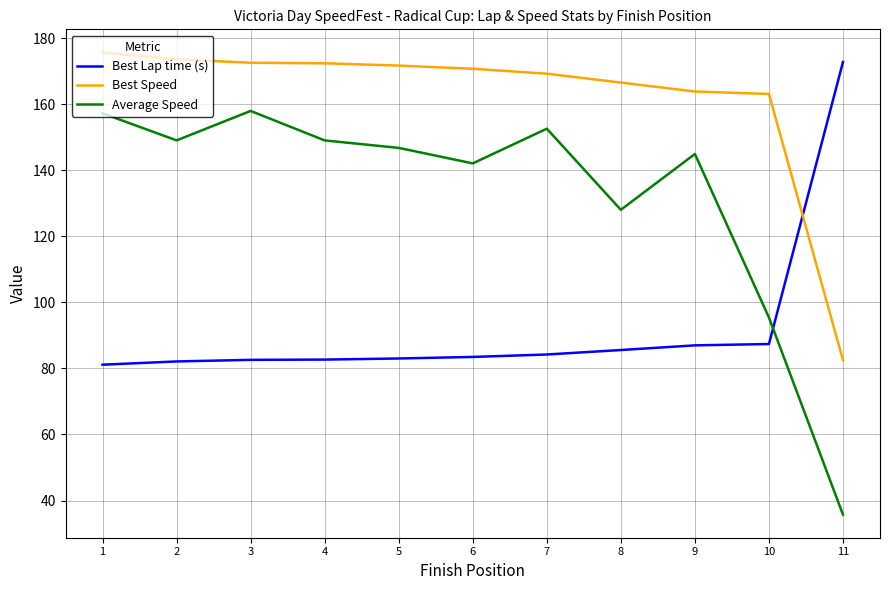

Rank the series by their maximum value, from highest to lowest.

Best Speed, Best Lap time (s), Average Speed